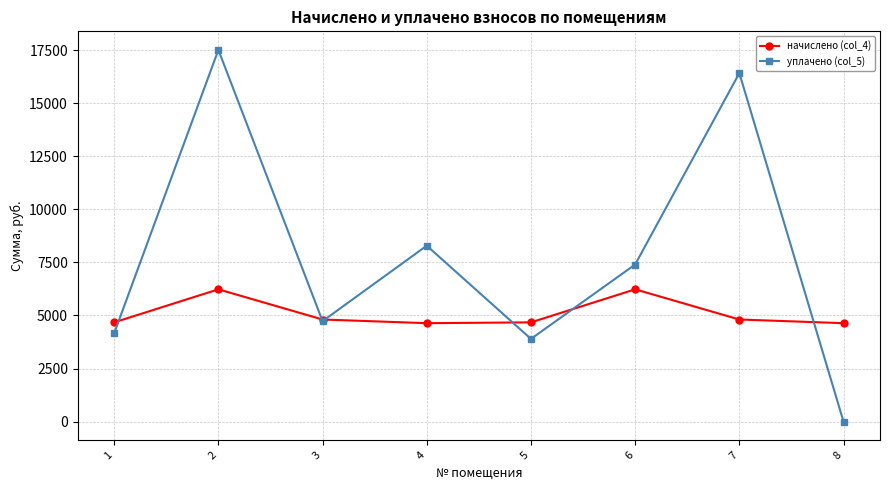

What is the spread (max minus min) of values at 6?

1168.2